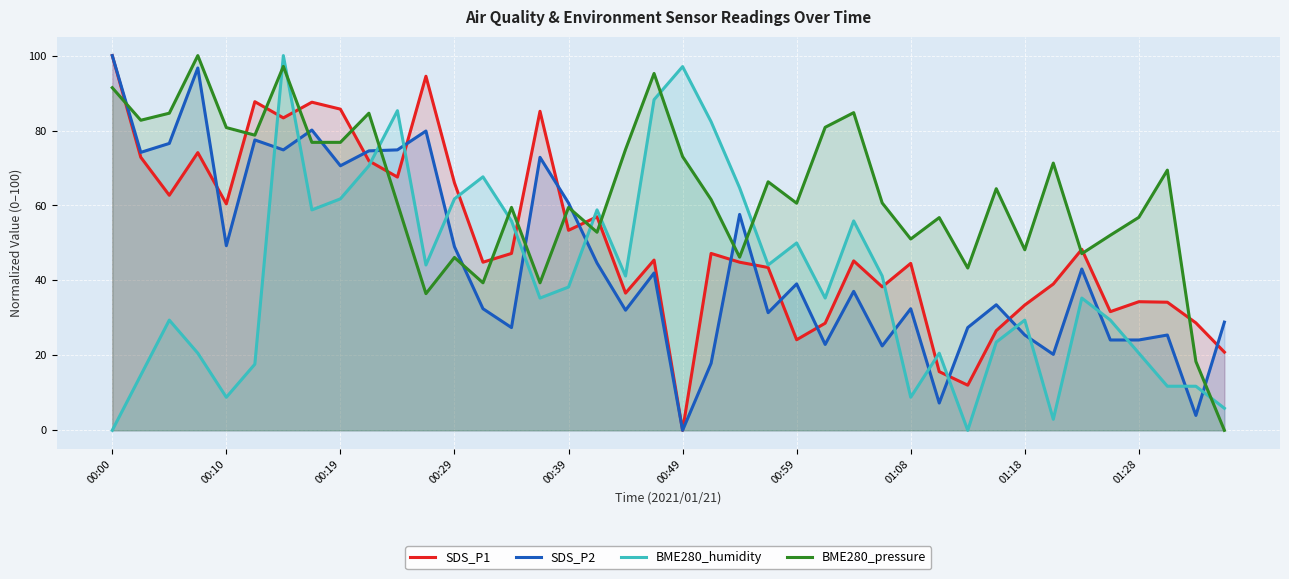

Is it true that BME280_pressure equals 73.0 at 00:49?

True